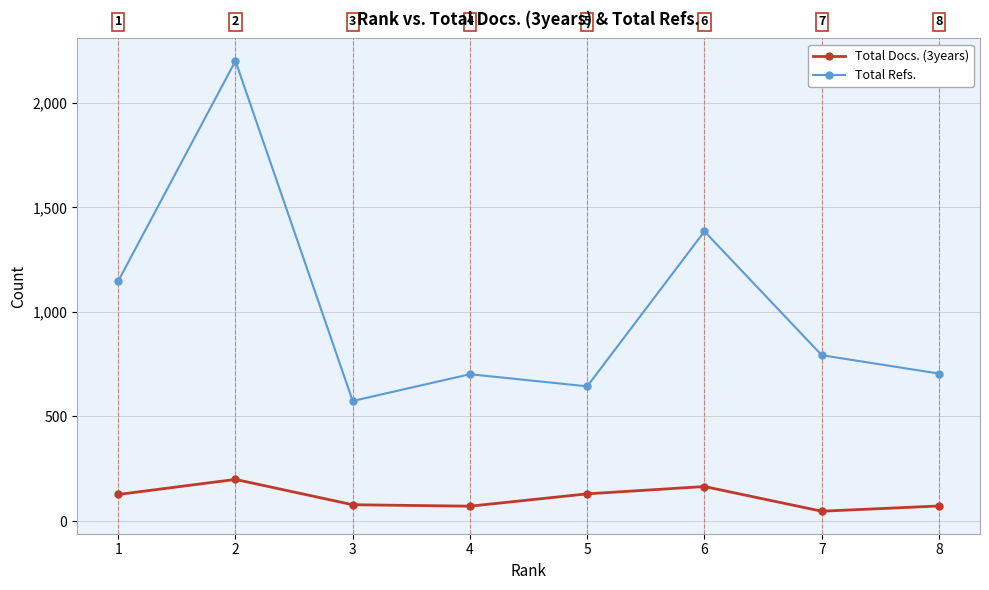

True or false: Total Refs. and Total Docs. (3years) intersect in this chart.

False